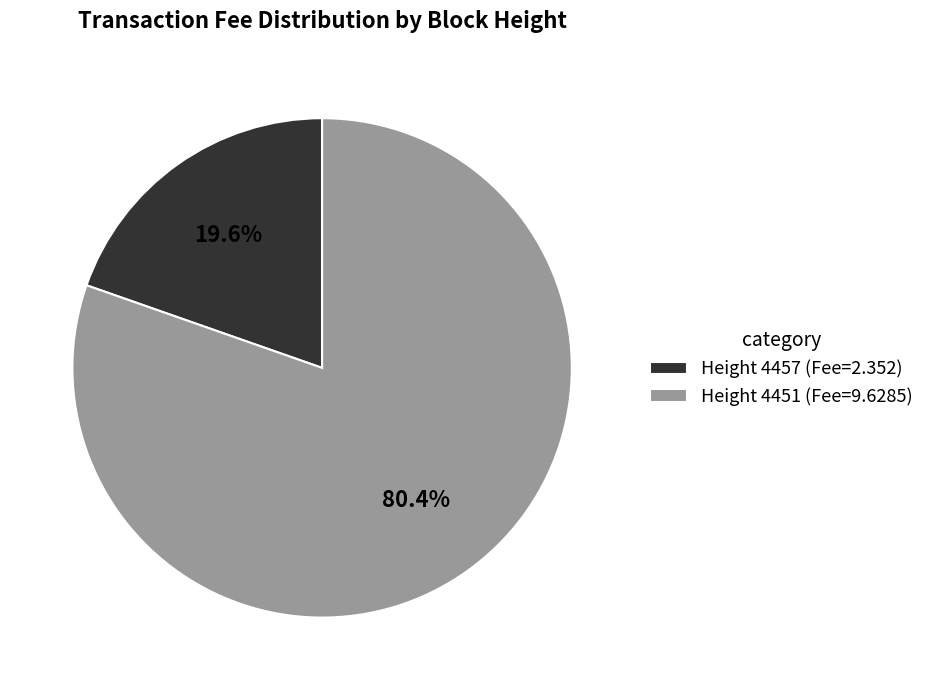

Which slice is the largest?

Height 4451 (Fee=9.6285)